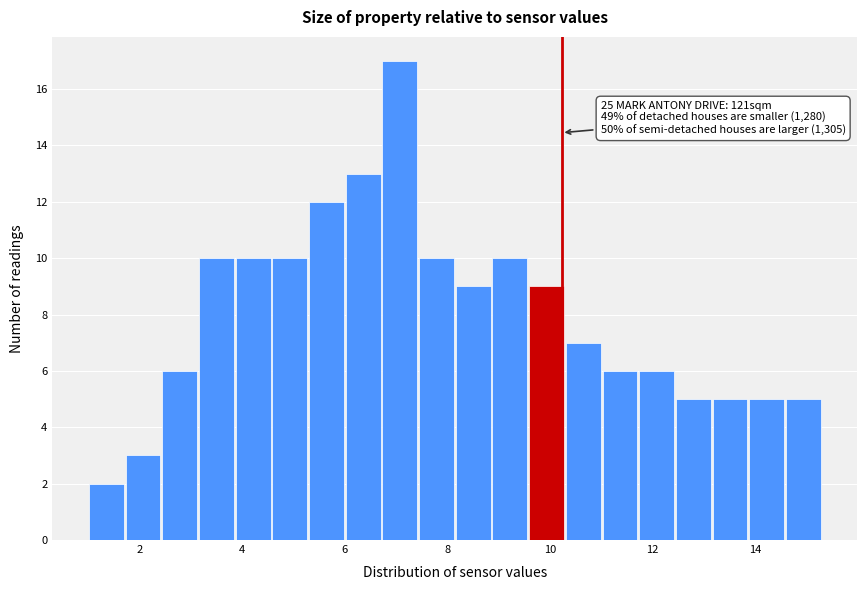

Read against the x-axis, roughly where is the centre of the tallest bar?

7.0